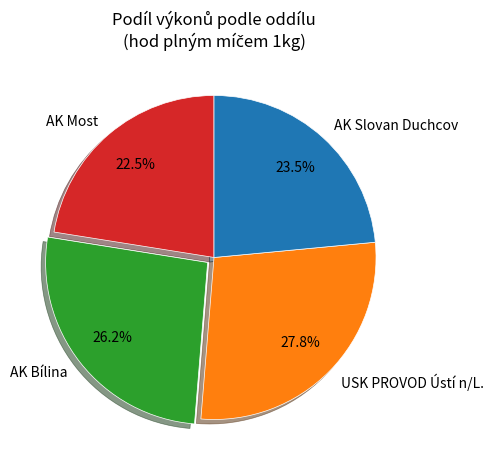

True or false: AK Bílina accounts for 1% of the total.

False